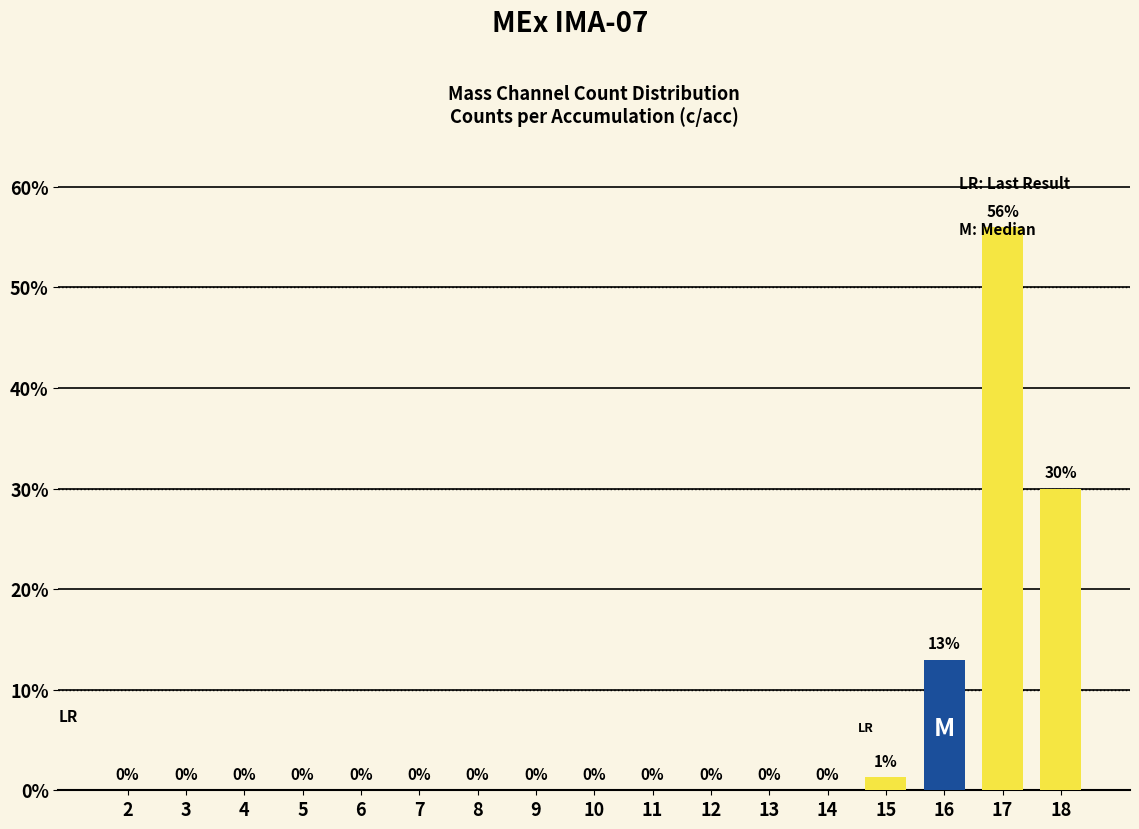

How many values in the Count series exceed 0?

4